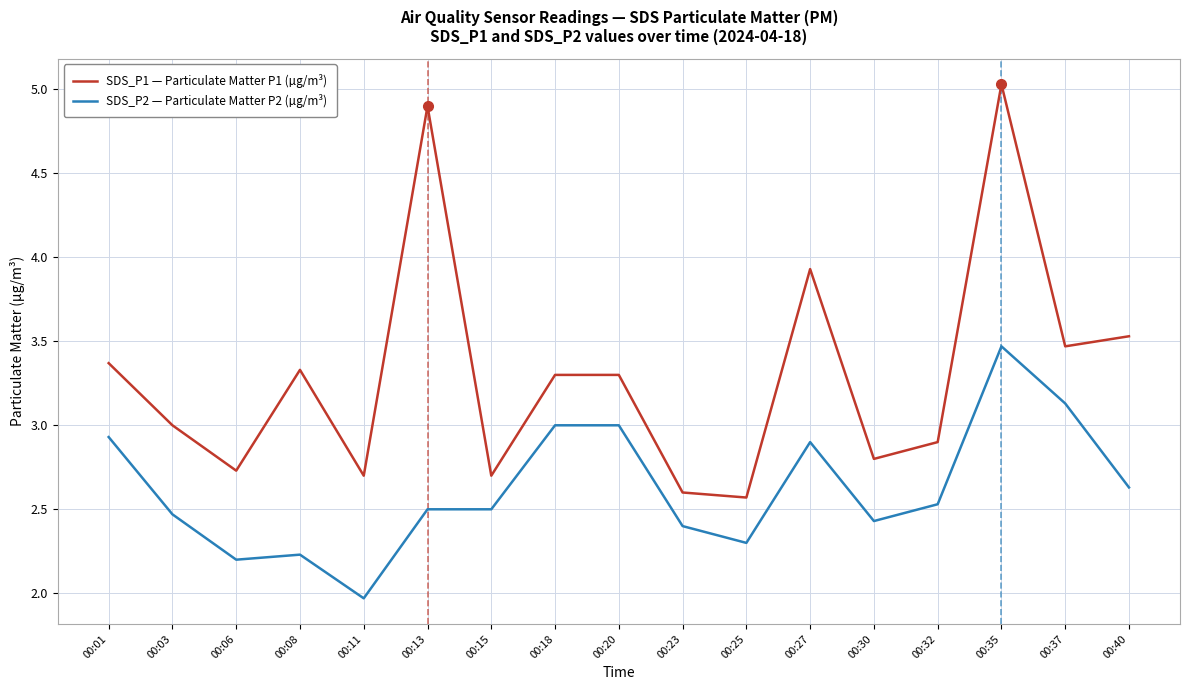

What are all the series names shown in the legend?

SDS_P1 — Particulate Matter P1 (µg/m³), SDS_P2 — Particulate Matter P2 (µg/m³)